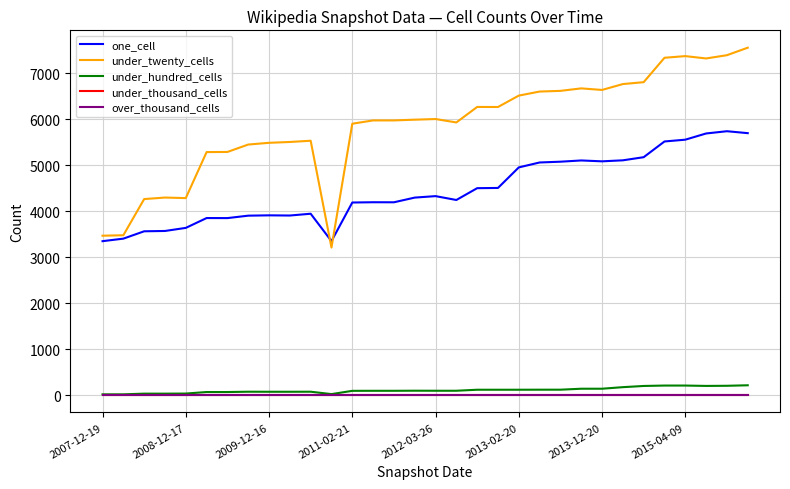

At which label does over_thousand_cells reach its peak?

2007-12-19